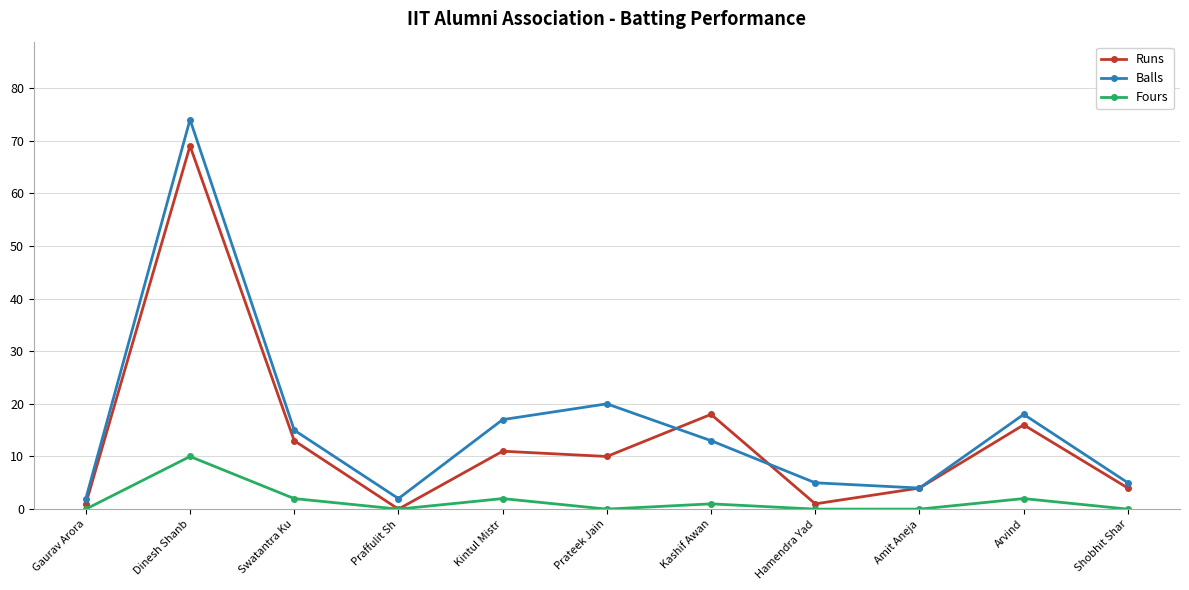

Rank the series at Kashif Awan from highest to lowest value.

Runs, Balls, Fours